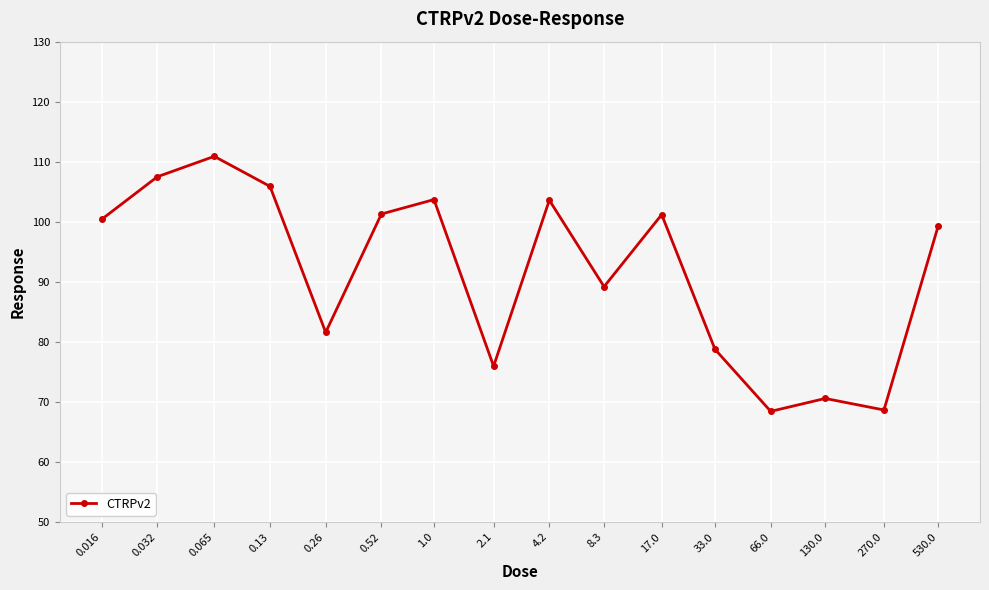

What is the maximum value shown in the chart?

110.9